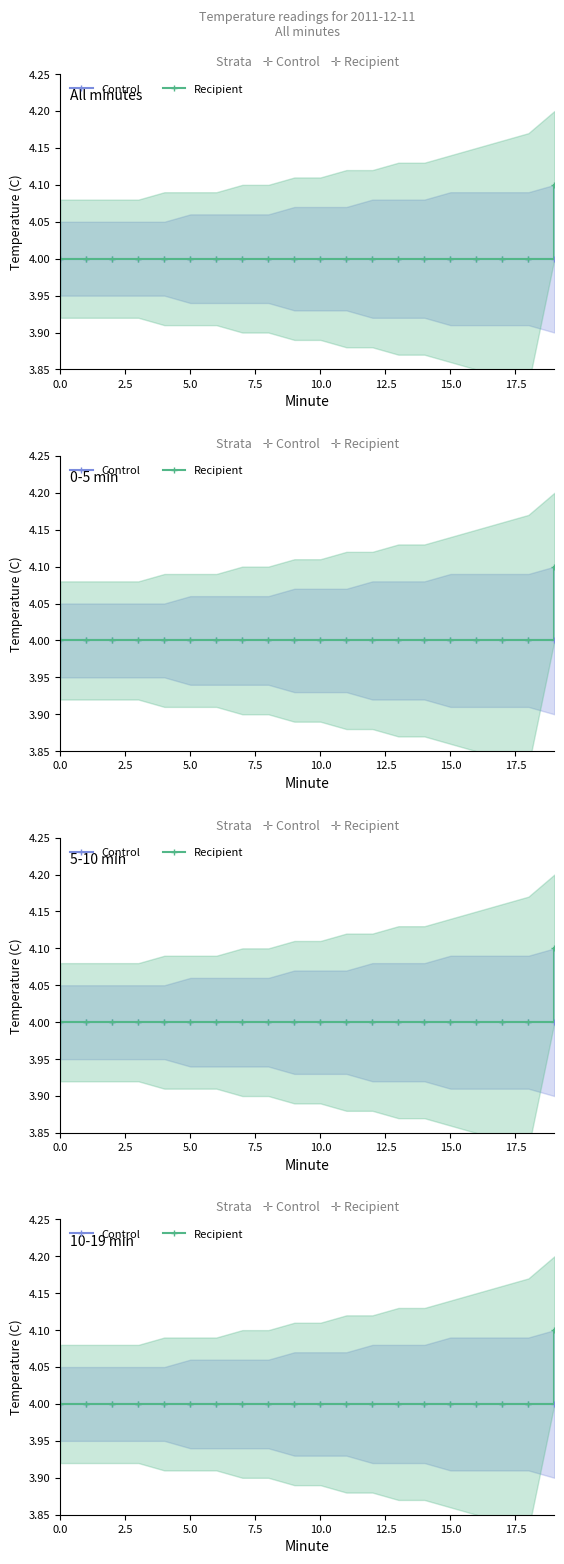

What is the minimum value for Control?

4.0